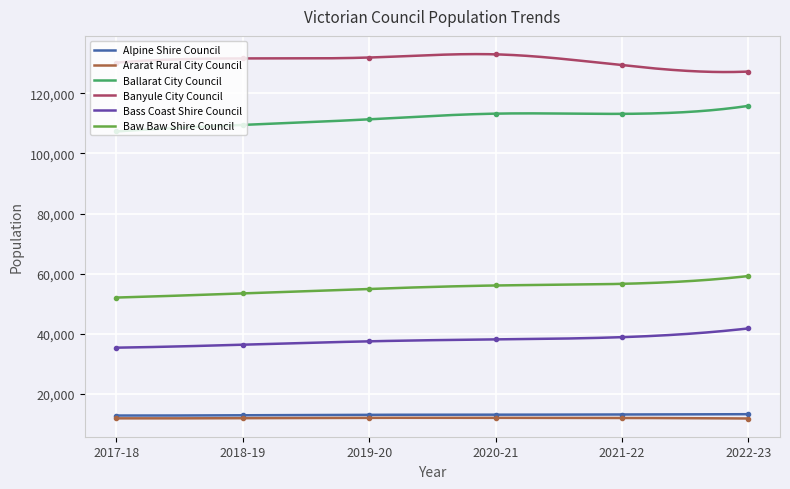

What is the total value across all series at 2017-18?

349437